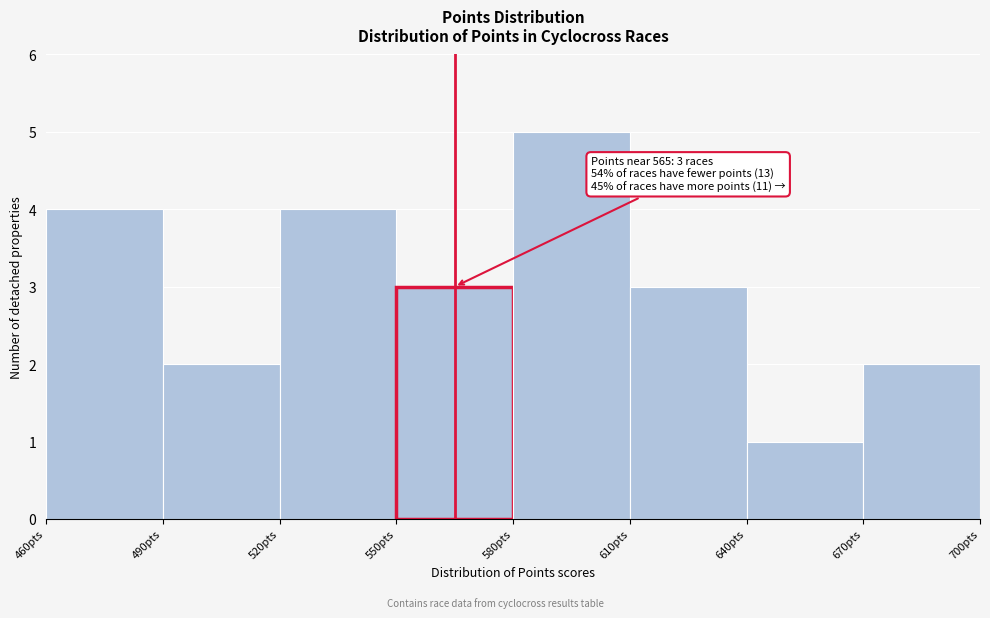

Which range on the x-axis has the tallest bar?

580 to 610